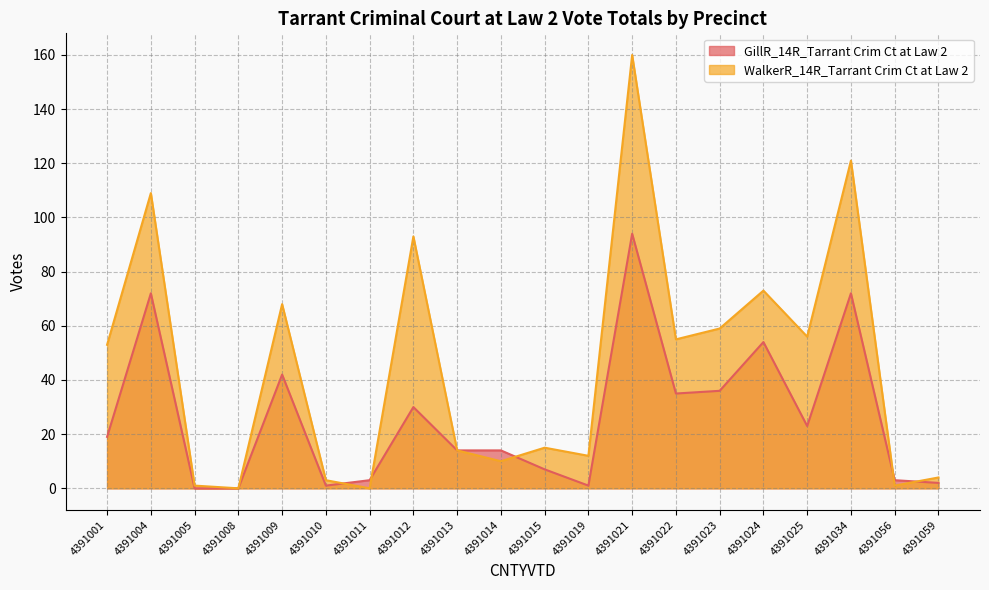

What is the average value of the WalkerR_14R_Tarrant Crim Ct at Law 2 series?

45